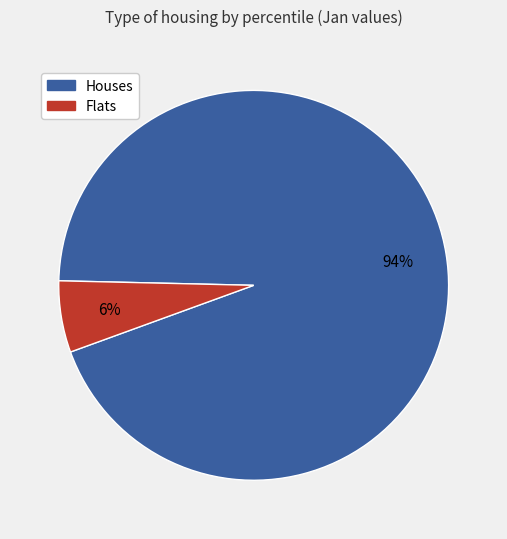

Is there any slice that represents more than half of the pie?

Yes